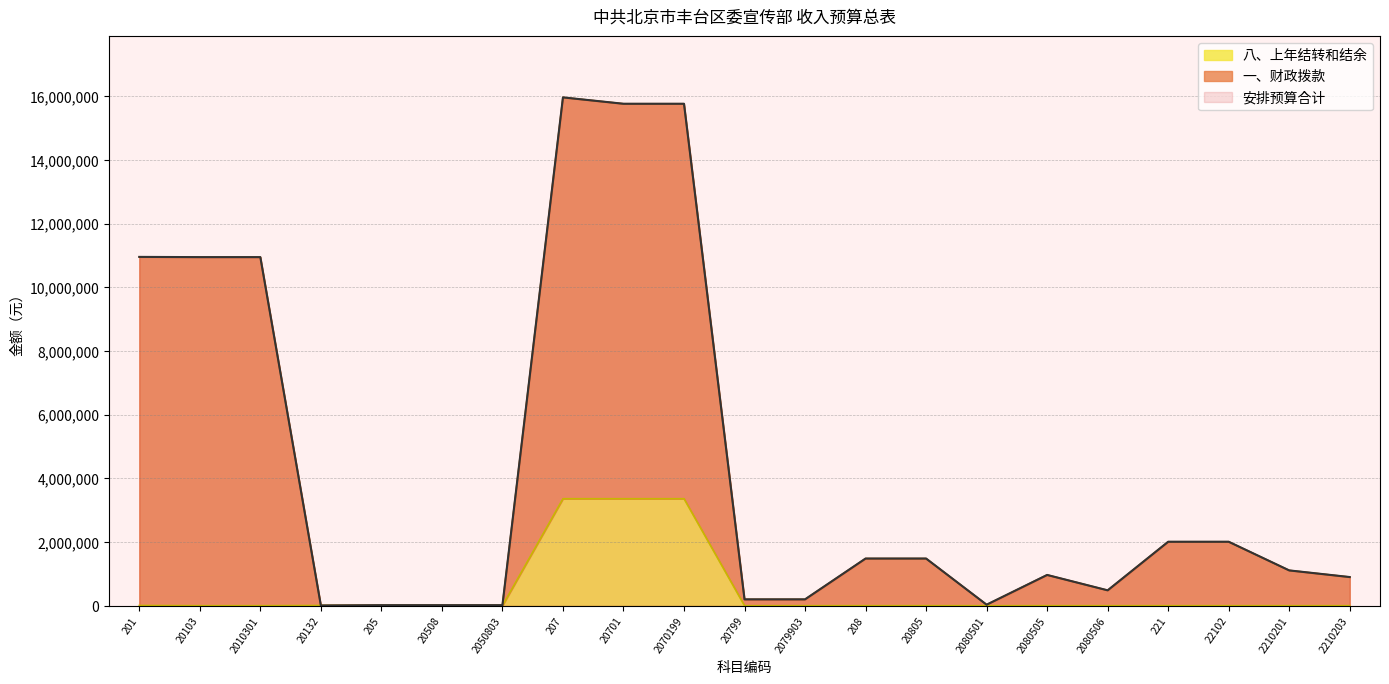

What is the value of the 安排预算合计 point at the 12th from the left?

200000